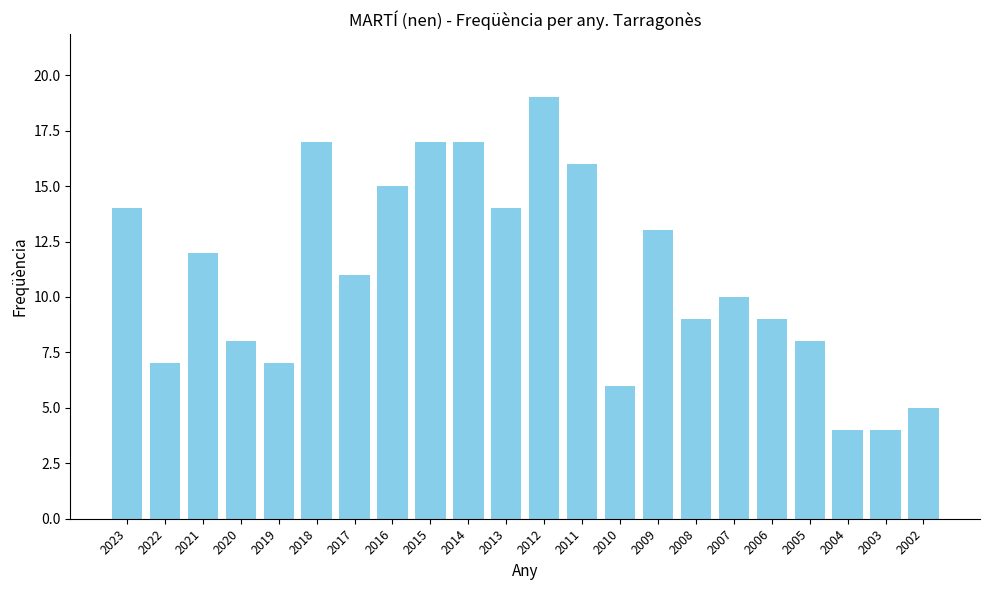

Reading left to right, transcribe all the data shown in this chart.

14	7	12	8	7	17	11	15	17	17	14	19	16	6	13	9	10	9	8	4	4	5